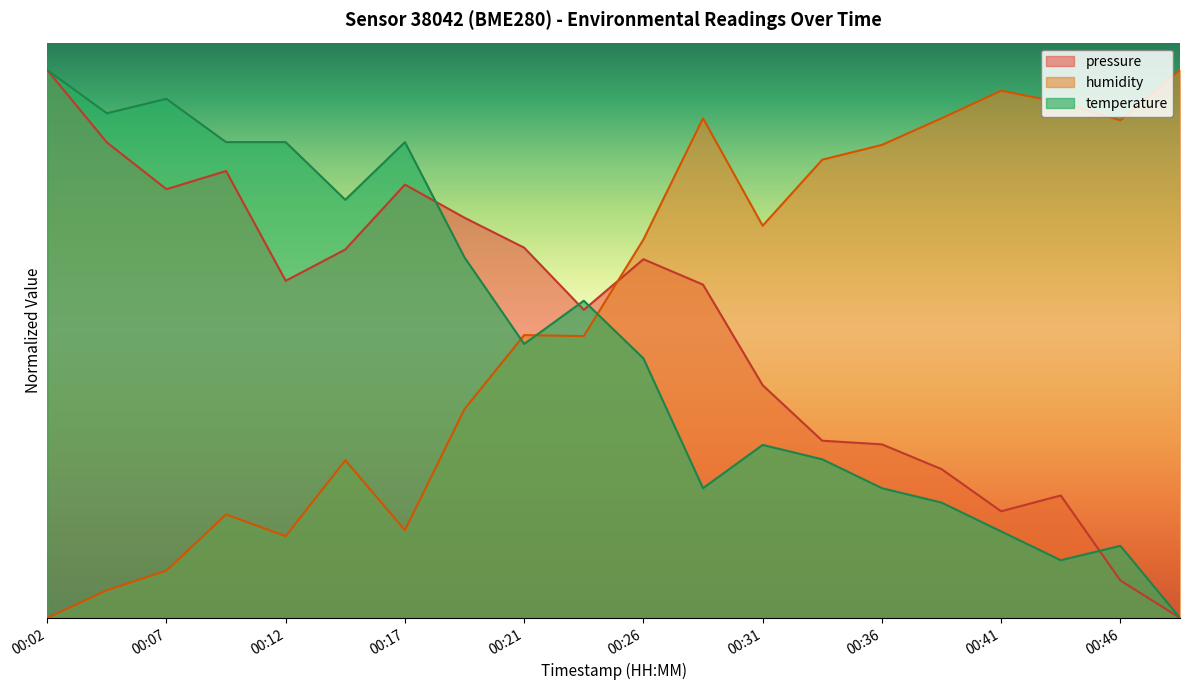

What is the maximum value shown in the chart?

1.0